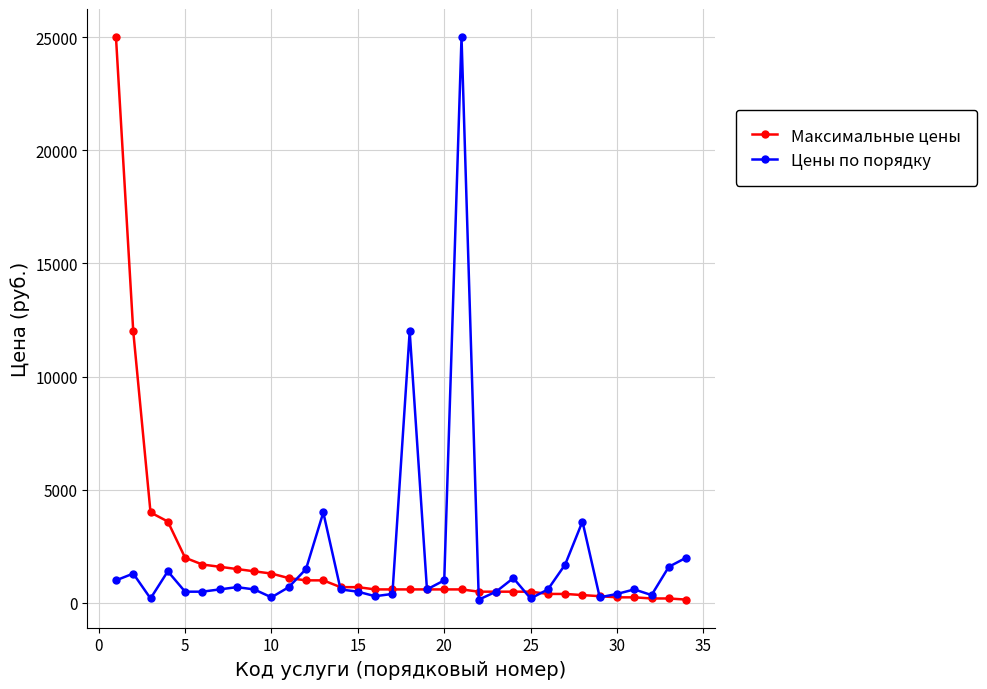

What is the greatest value displayed?

25000